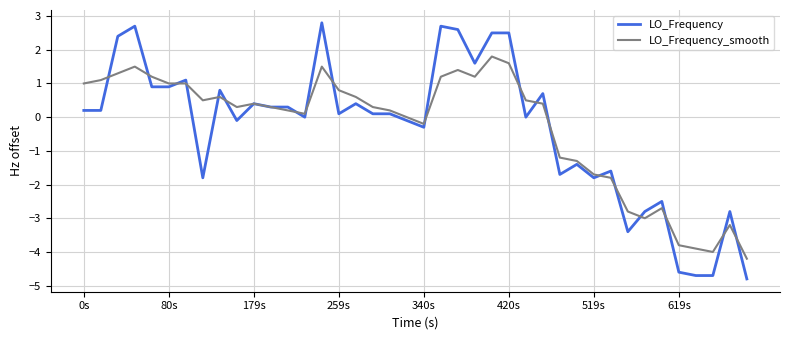

Which series has the largest range (max minus min)?

LO_Frequency